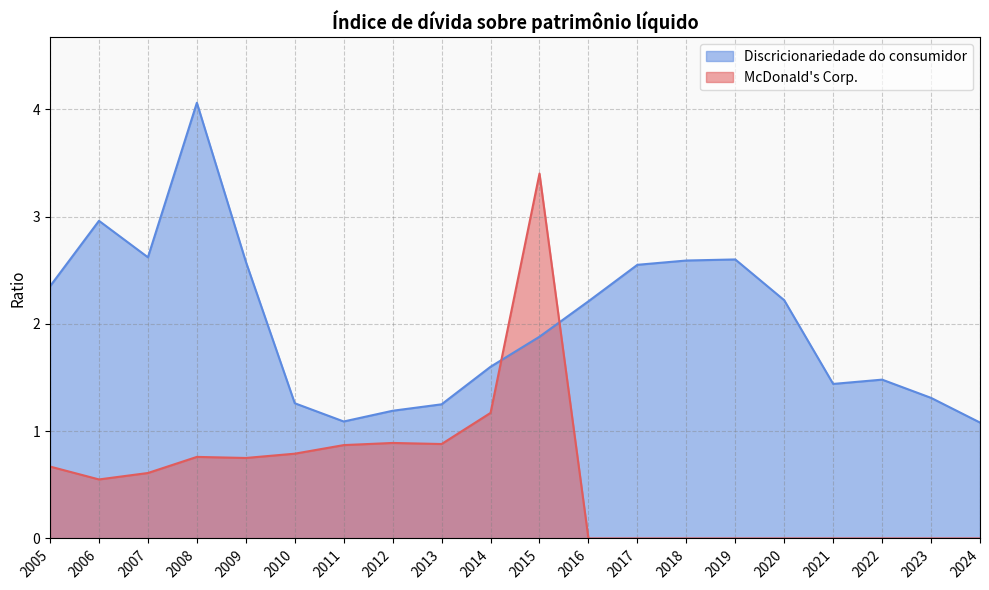

At which category is the sum across all series the highest?

2015